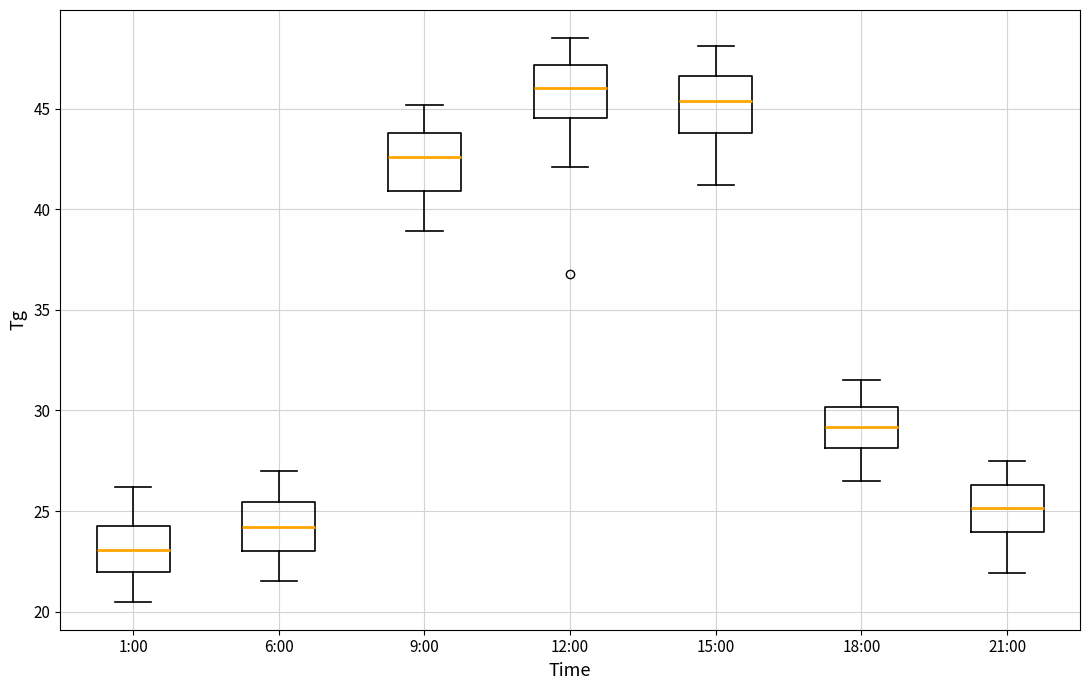

Which box's median line is the highest?

12:00